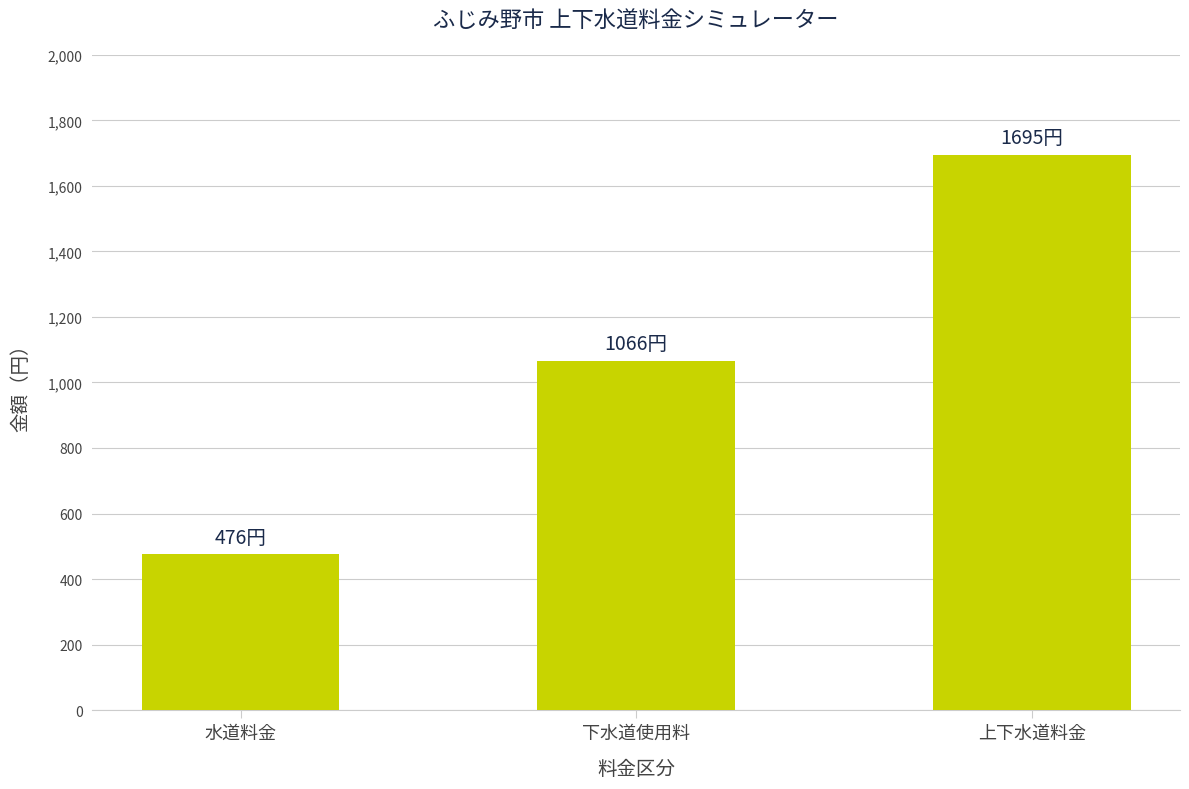

What position from the right is 水道料金?

3